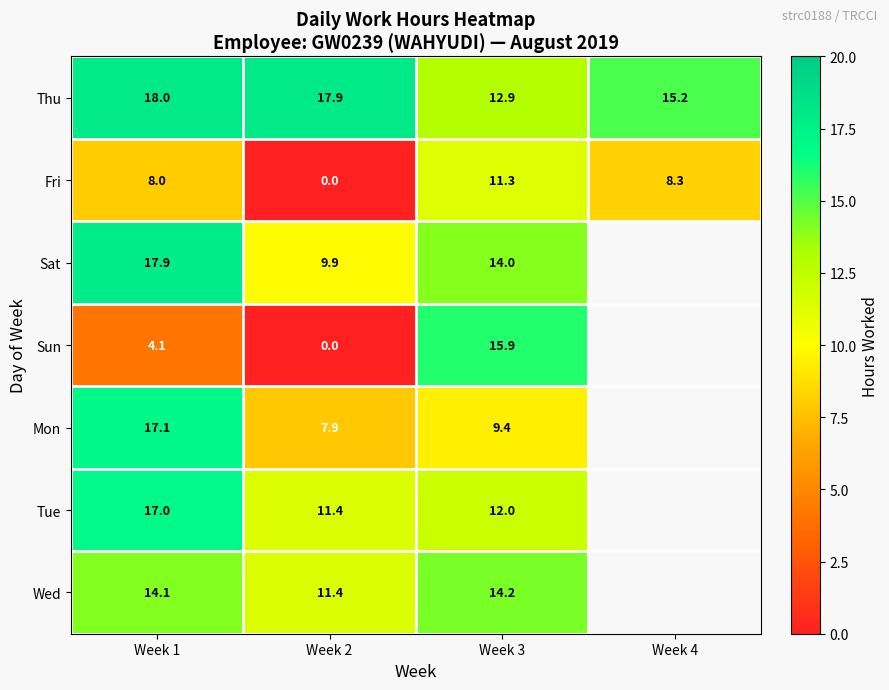

What is the difference between the highest and lowest values at Week 3?

6.5